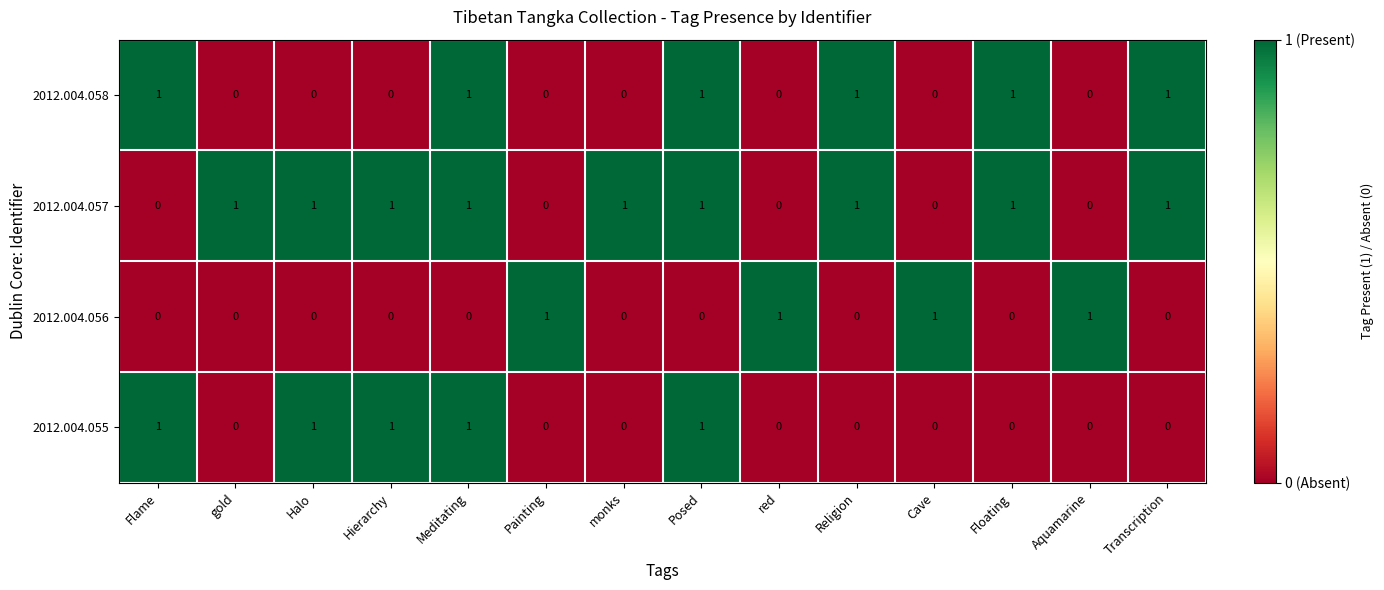

Which series has the largest total across all categories?

2012.004.057